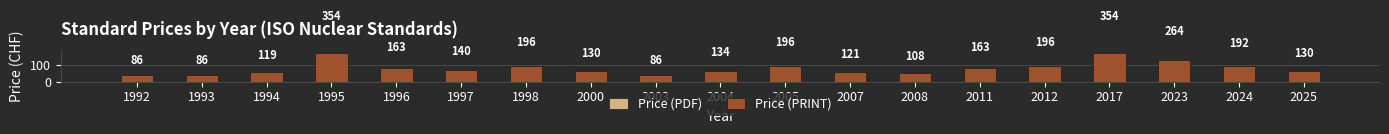

List the labels in order of Price (PDF) value, largest first.

1995, 2017, 2023, 1998, 2005, 2012, 2024, 1996, 2011, 1997, 2004, 2000, 2025, 2007, 1994, 2008, 1992, 1993, 2003